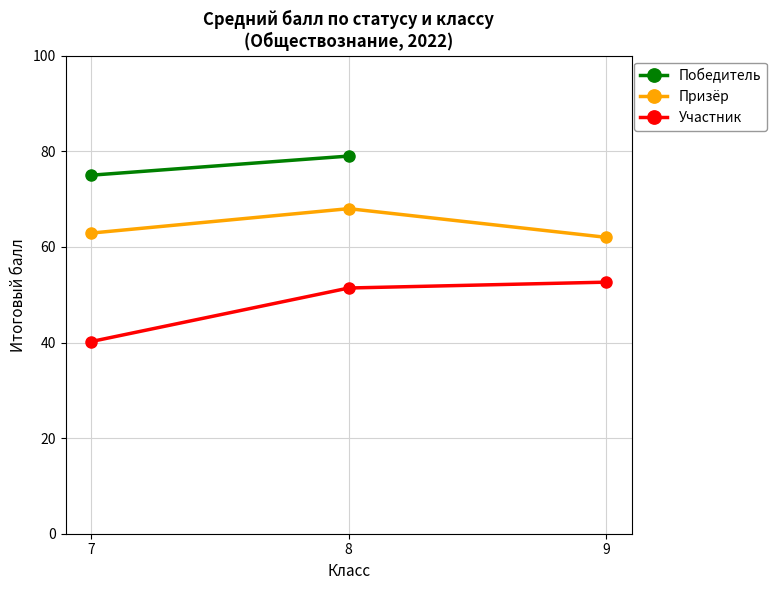

How many data points in Участник are above 51?

2